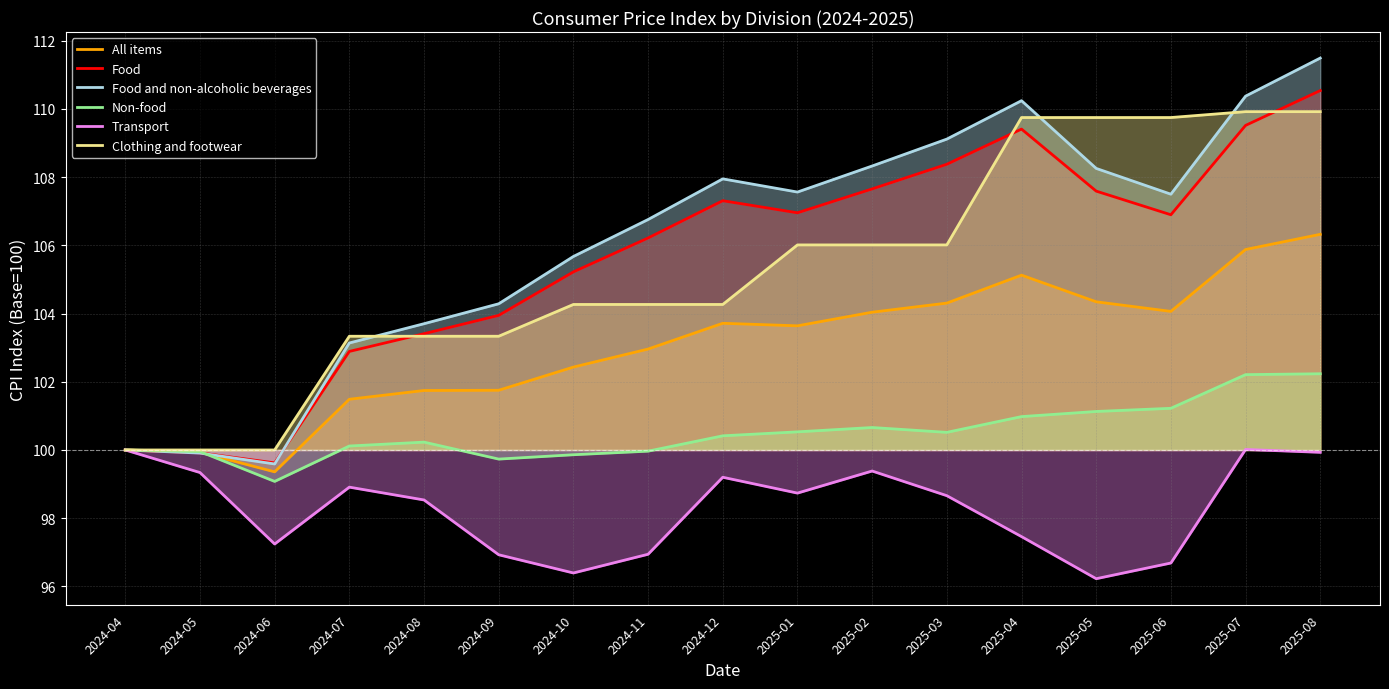

At which label does Transport first exceed 98?

2024-04